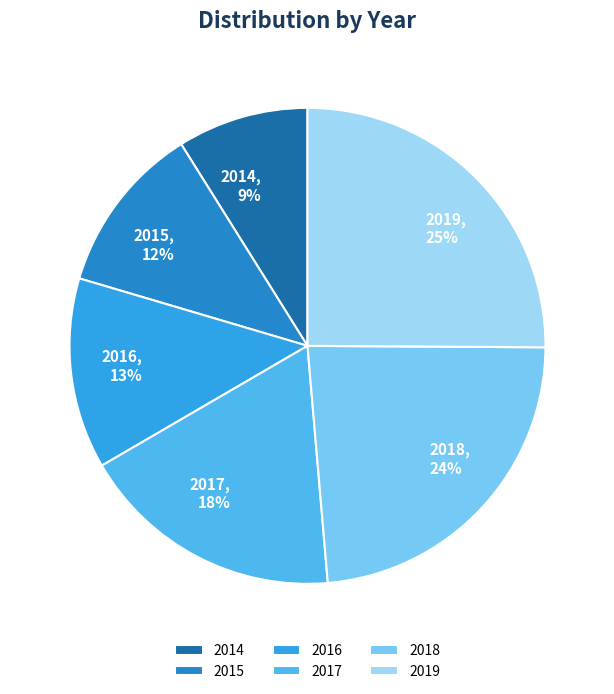

To the nearest percent, what percentage of the pie is 2018?

24%